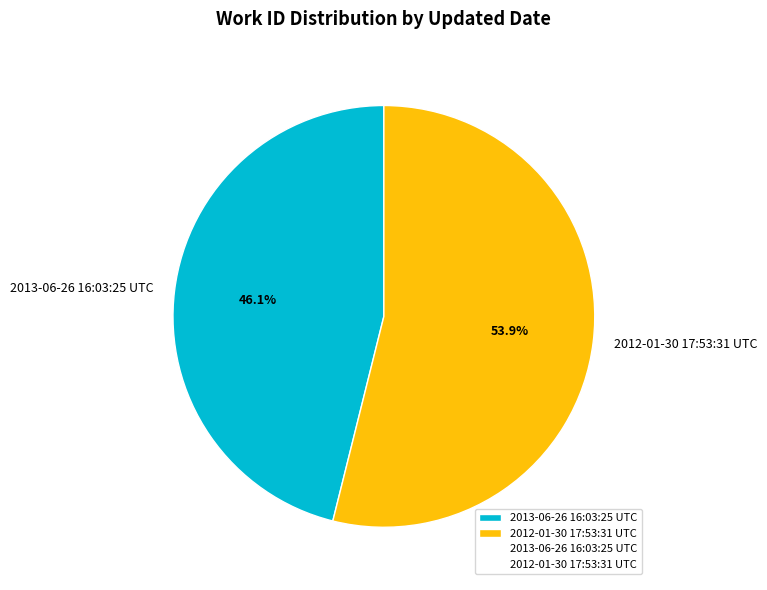

The 2013-06-26 16:03:25 UTC slice represents 46% of the pie. True or false?

True